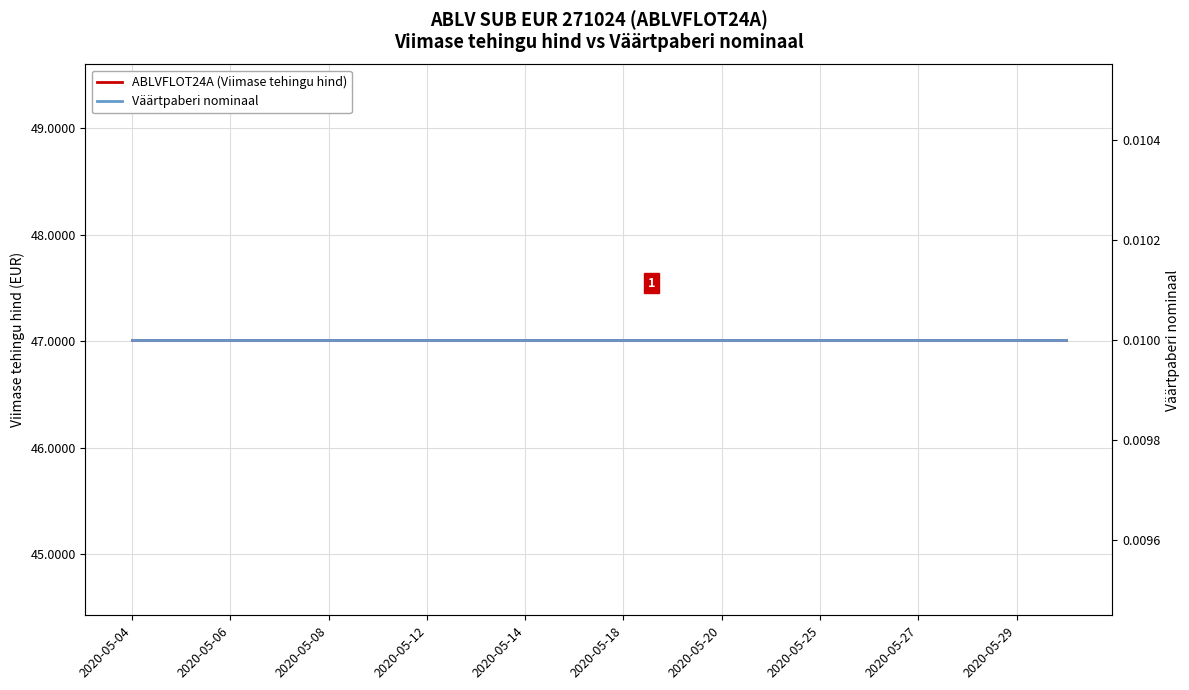

What is the label of the 8th point from the right?

2020-05-20